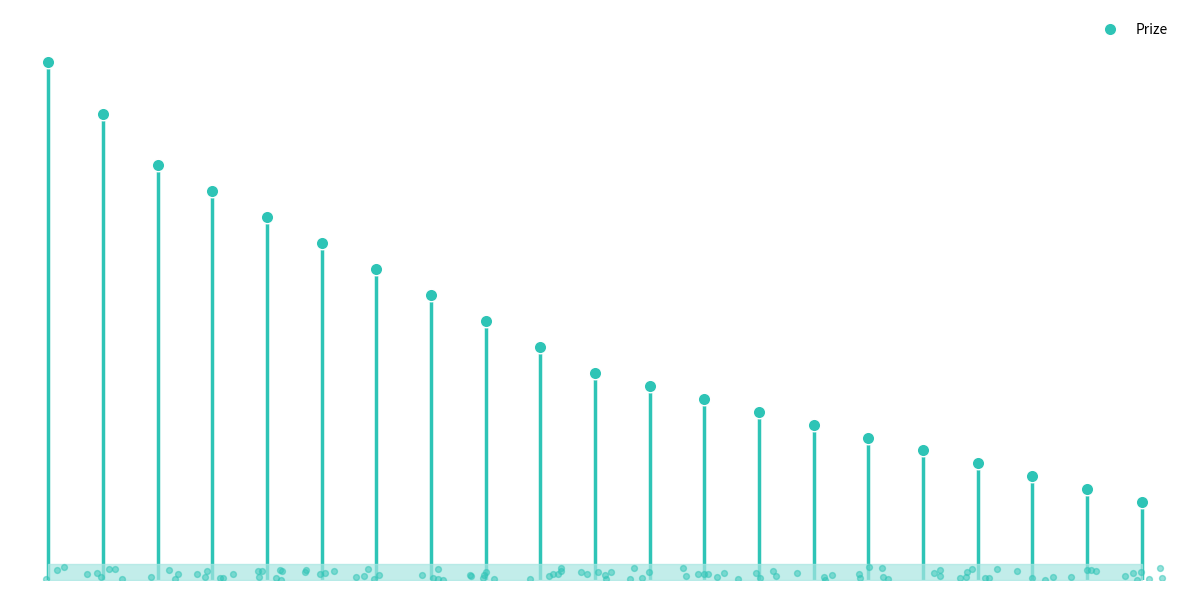

What is the ratio of the value at 8 to the value at 12?

1.4